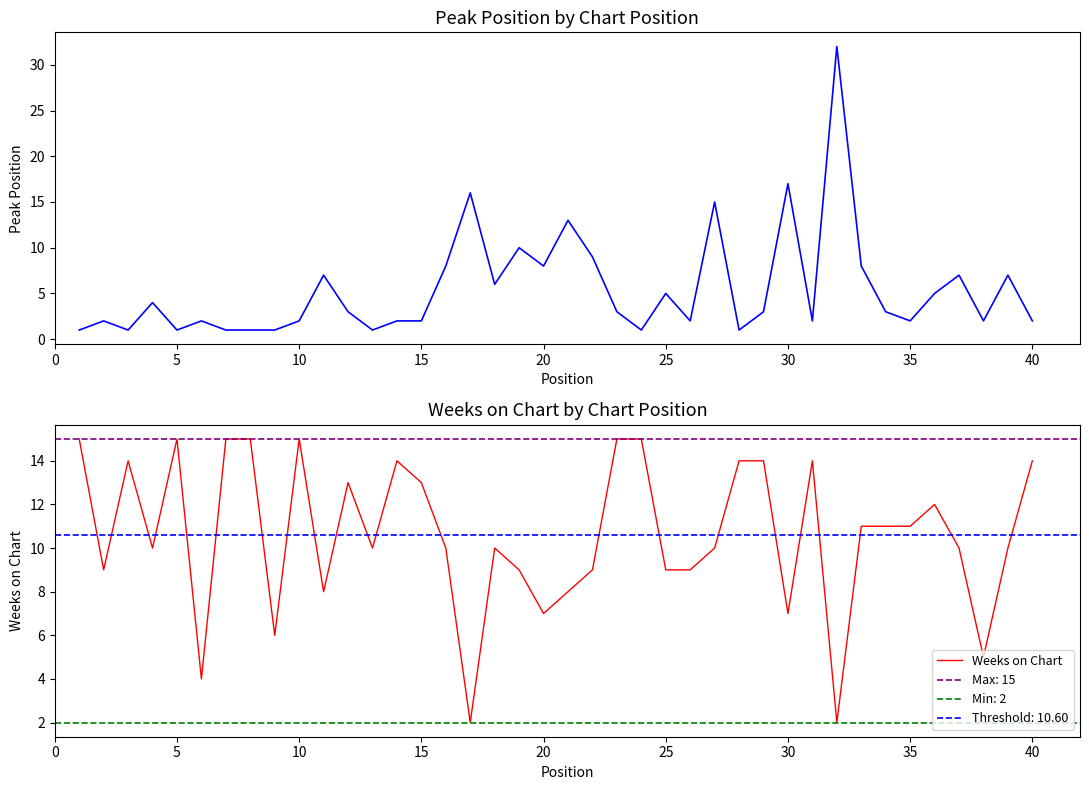

What is the total value across all series at 20?

16